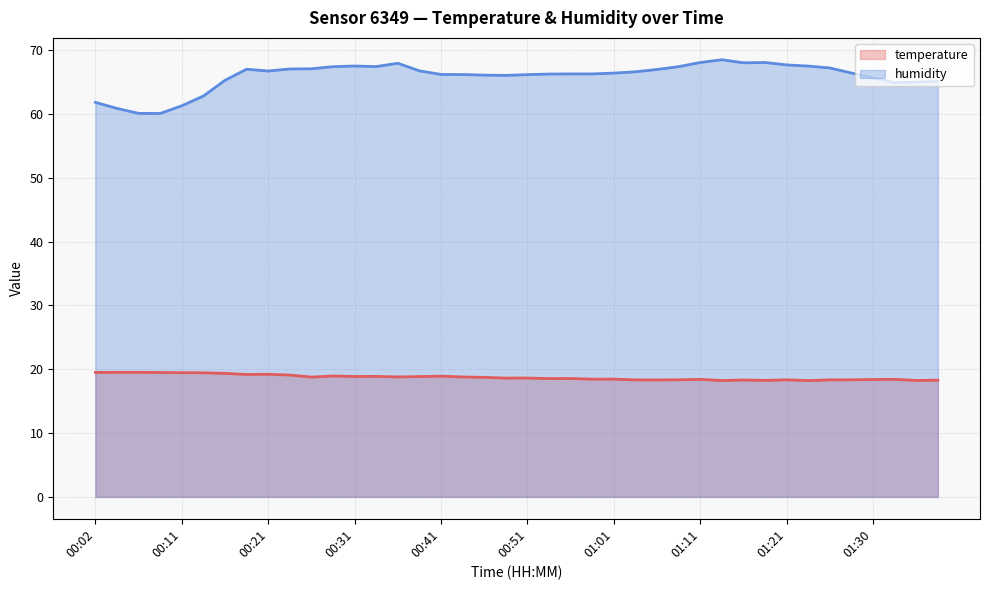

Does the chart display data point markers on the line(s)?

No